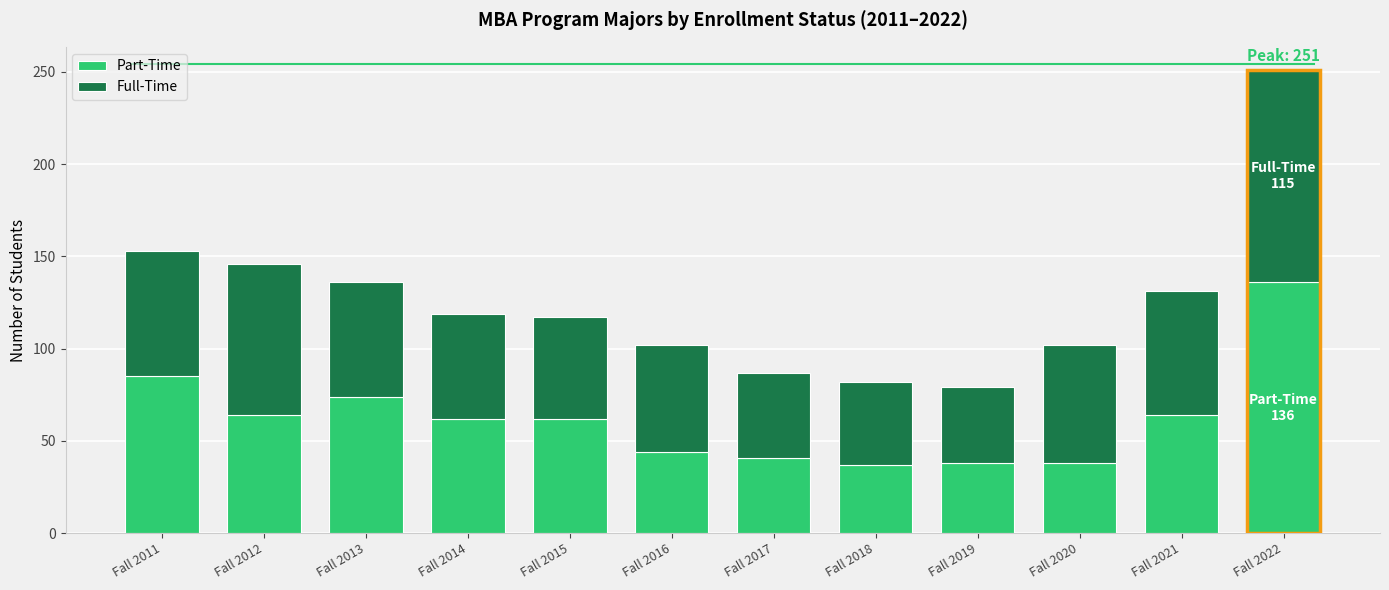

What is the difference between the second highest and second lowest values in the Full-Time series?

37